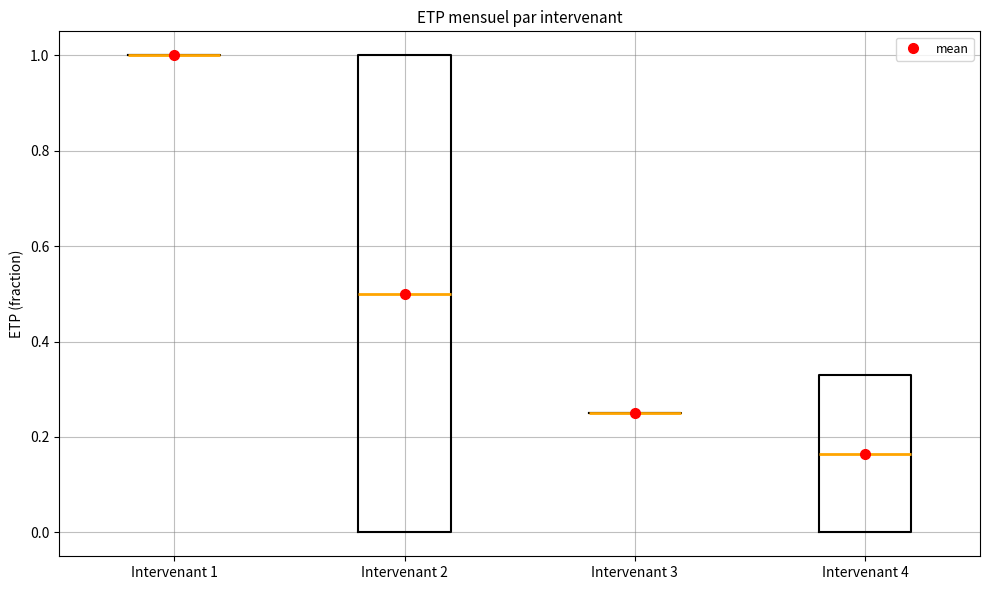

Reading left to right, read every box against the y-axis: the position of its median line, the range the box covers, and the ends of its whiskers. The values are not printed on the chart, so give them approximately, as read against the axis.

Intervenant 1: box collapsed to a line at 1.00, whiskers 1.00 to 1.00
Intervenant 2: median 0.50, box 0.00 to 1.00, whiskers 0.00 to 1.00
Intervenant 3: box collapsed to a line at 0.26, whiskers 0.26 to 0.26
Intervenant 4: median 0.16, box 0.00 to 0.34, whiskers 0.00 to 0.34